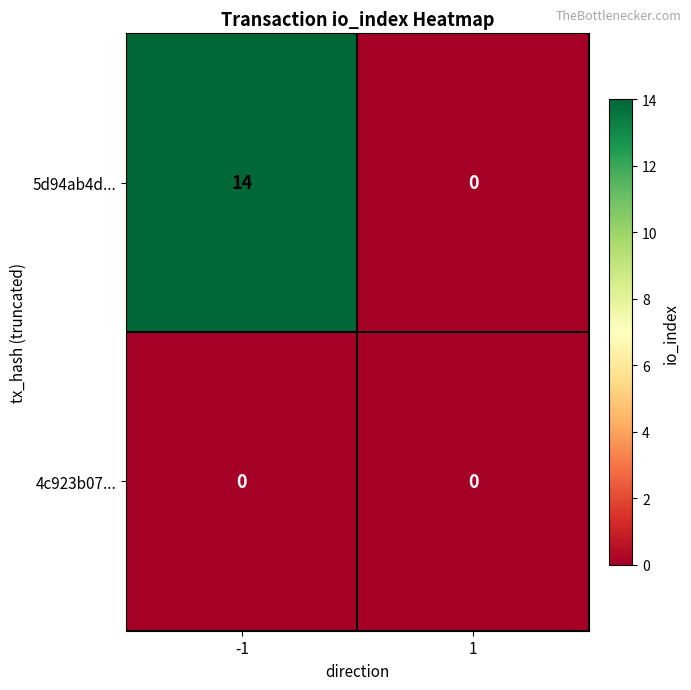

What is the average value of the 5d94ab4d... series?

7